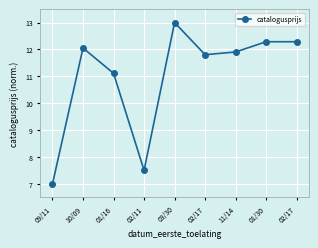

Does the chart have visible grid lines?

Yes